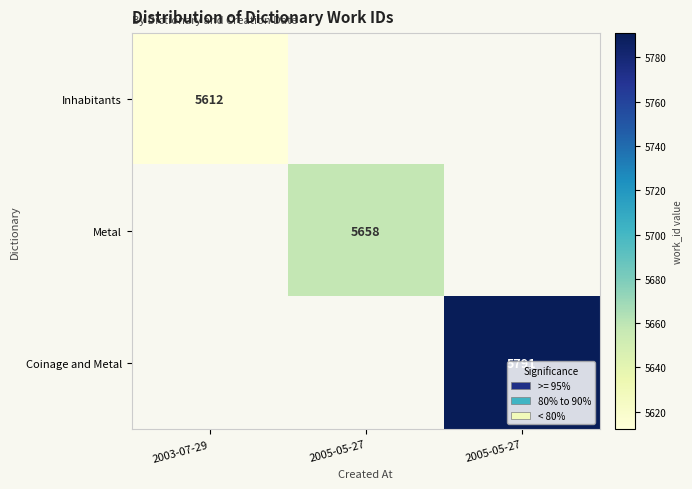

True or false: Metal has a value of 5658.0 at 2005-05-27.

True